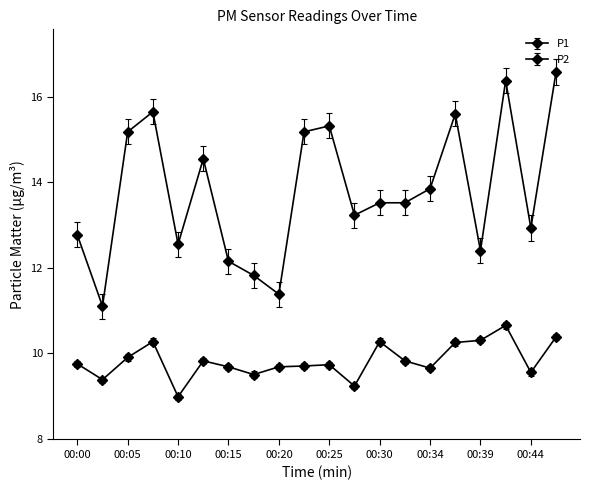

Does the chart display data point markers on the line(s)?

Yes